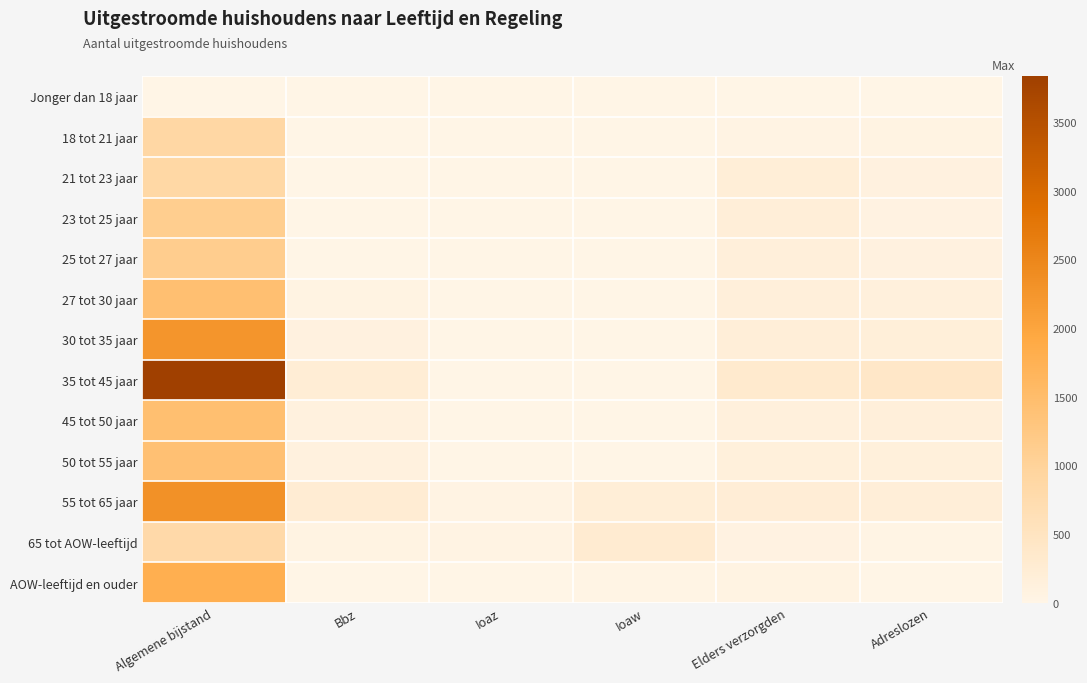

Reading left to right, extract all data points from this chart.

Jonger dan 18 jaar: Algemene bijstand=0	Bbz=0	Ioaz=0	Ioaw=0	Elders verzorgden=5	Adreslozen=0
18 tot 21 jaar: Algemene bijstand=880	Bbz=0	Ioaz=0	Ioaw=0	Elders verzorgden=40	Adreslozen=50
21 tot 23 jaar: Algemene bijstand=865	Bbz=0	Ioaz=0	Ioaw=0	Elders verzorgden=195	Adreslozen=95
23 tot 25 jaar: Algemene bijstand=1110	Bbz=10	Ioaz=0	Ioaw=0	Elders verzorgden=185	Adreslozen=70
25 tot 27 jaar: Algemene bijstand=1125	Bbz=10	Ioaz=0	Ioaw=0	Elders verzorgden=160	Adreslozen=90
27 tot 30 jaar: Algemene bijstand=1430	Bbz=45	Ioaz=0	Ioaw=0	Elders verzorgden=160	Adreslozen=120
30 tot 35 jaar: Algemene bijstand=2255	Bbz=95	Ioaz=0	Ioaw=0	Elders verzorgden=180	Adreslozen=170
35 tot 45 jaar: Algemene bijstand=3835	Bbz=225	Ioaz=0	Ioaw=0	Elders verzorgden=320	Adreslozen=400
45 tot 50 jaar: Algemene bijstand=1445	Bbz=105	Ioaz=0	Ioaw=0	Elders verzorgden=120	Adreslozen=160
50 tot 55 jaar: Algemene bijstand=1410	Bbz=115	Ioaz=0	Ioaw=0	Elders verzorgden=140	Adreslozen=145
55 tot 65 jaar: Algemene bijstand=2320	Bbz=245	Ioaz=30	Ioaw=205	Elders verzorgden=210	Adreslozen=180
65 tot AOW-leeftijd: Algemene bijstand=810	Bbz=55	Ioaz=35	Ioaw=270	Elders verzorgden=65	Adreslozen=25
AOW-leeftijd en ouder: Algemene bijstand=1795	Bbz=0	Ioaz=10	Ioaw=20	Elders verzorgden=45	Adreslozen=10